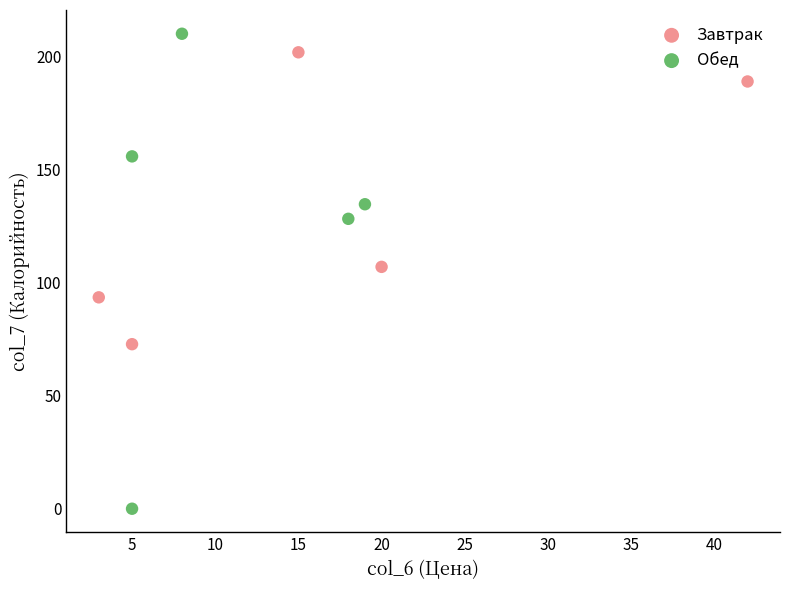

Which series reaches the minimum Y coordinate?

Обед